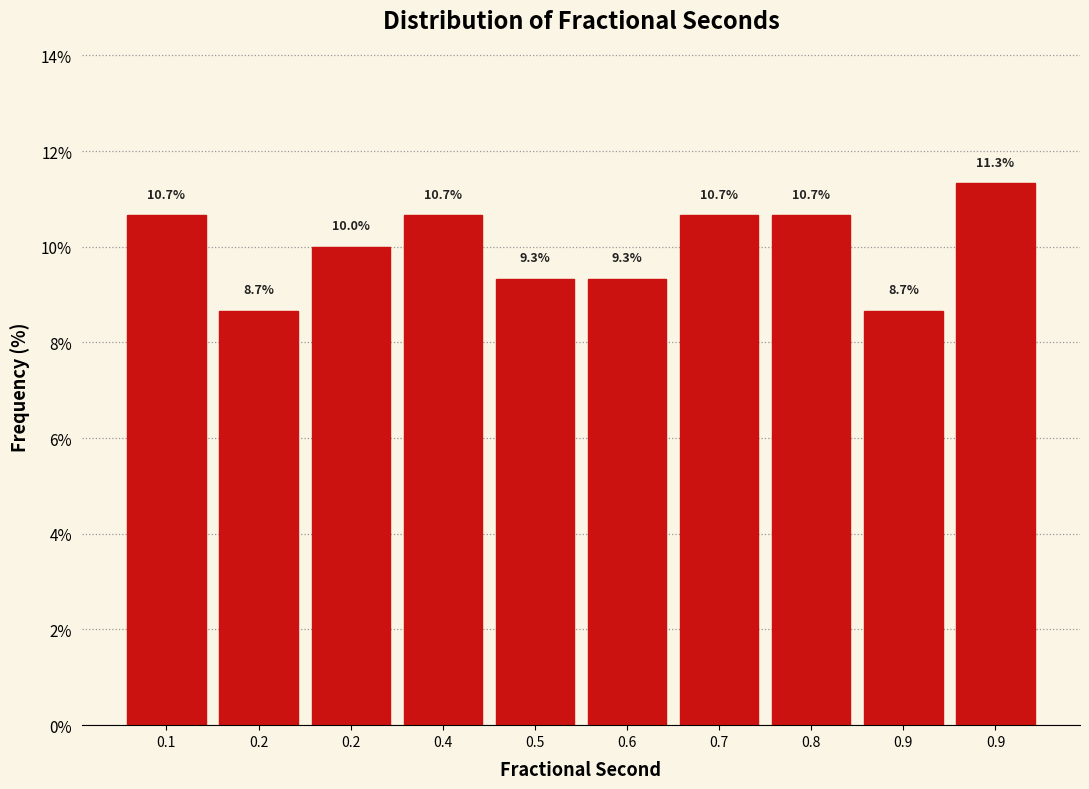

Are the bars horizontal?

No